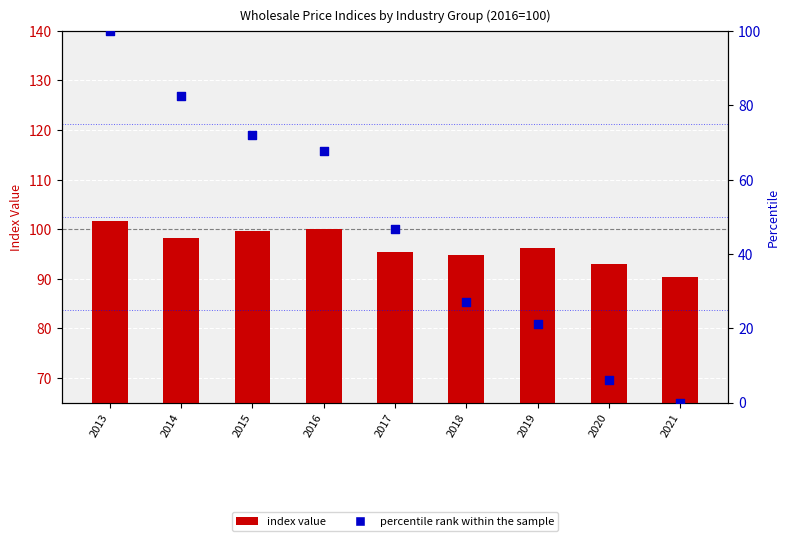

What are all the series names shown in the legend?

index value, percentile rank within the sample